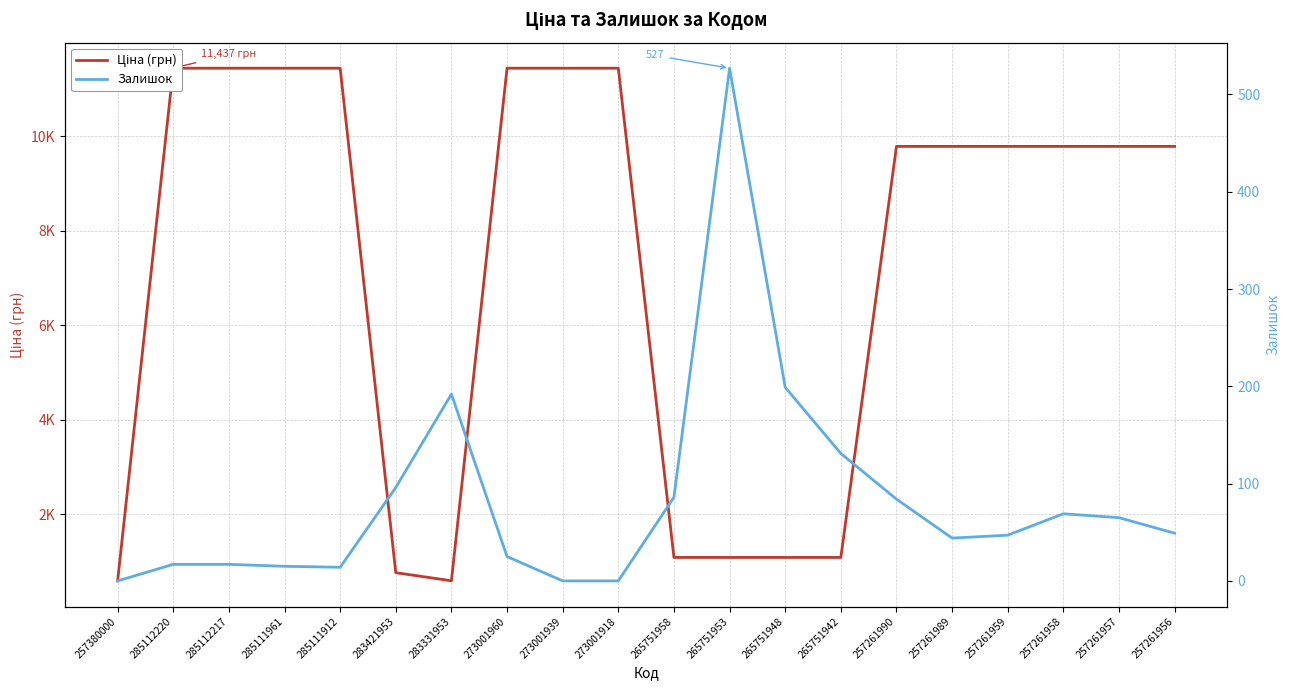

True or false: Залишок and Ціна (грн) cross at least once.

False